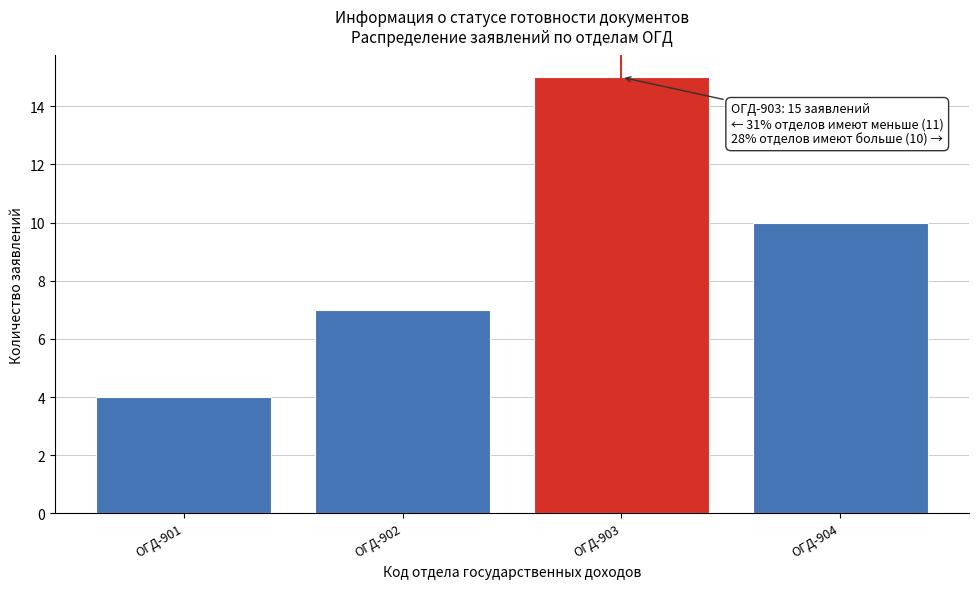

Reading left to right, what are all the values shown in this chart?

4	7	15	10